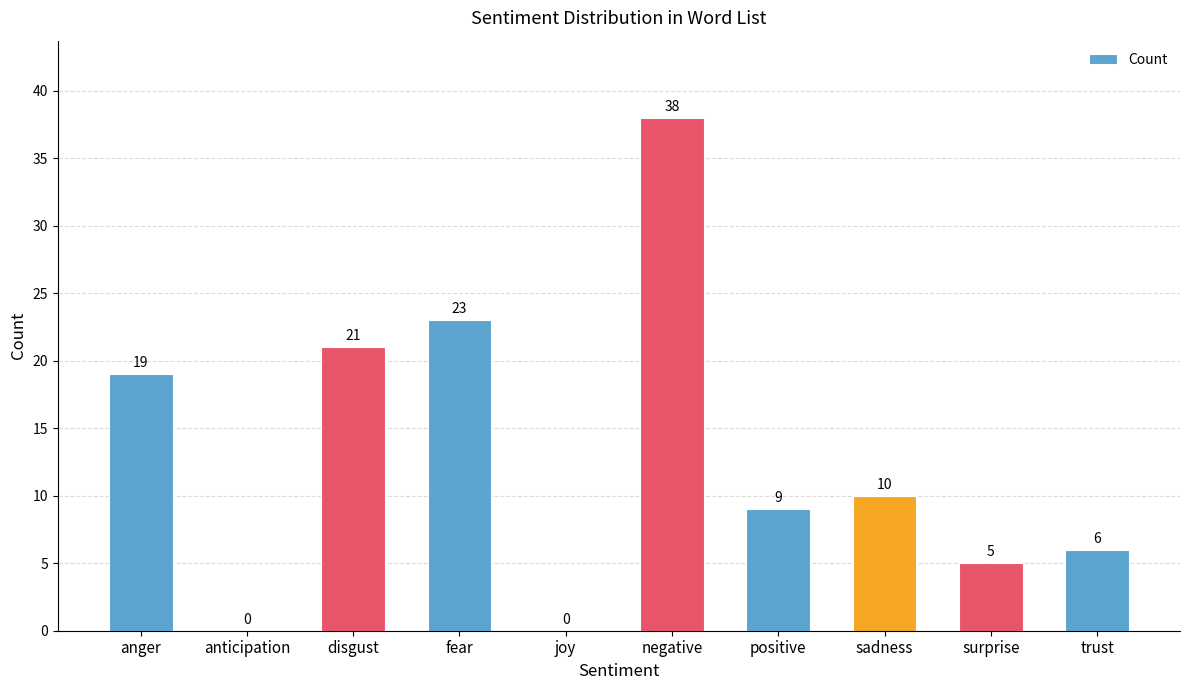

How many values are above zero?

8